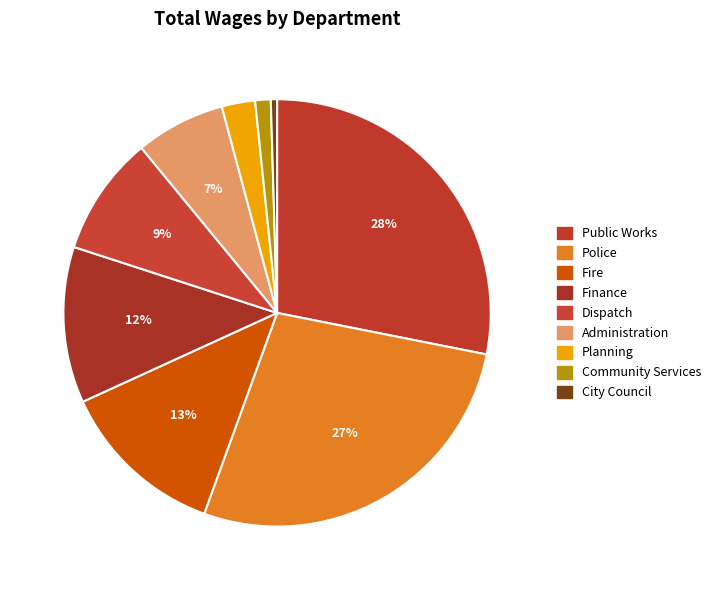

What percentage is the Public Works slice, to the nearest percent?

28%